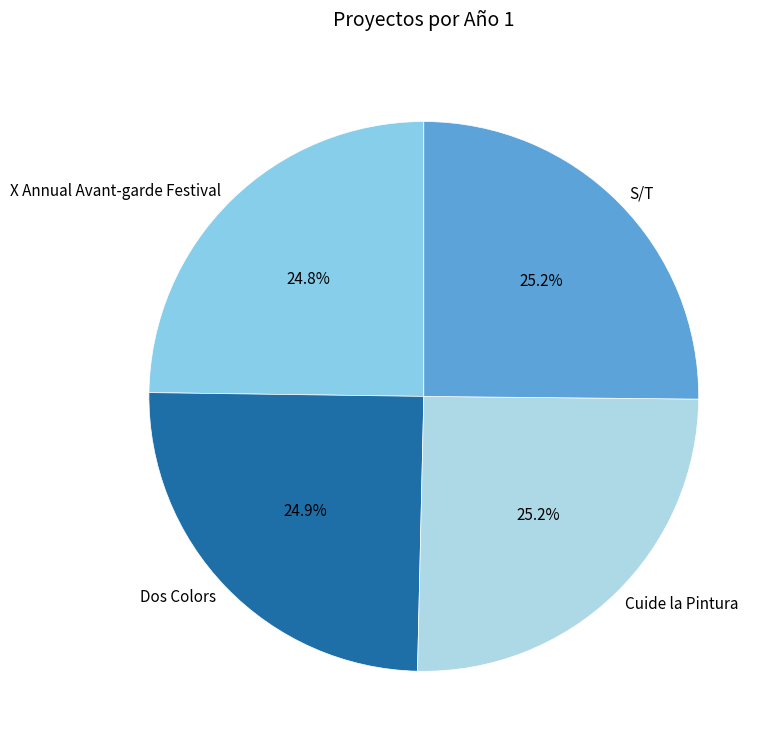

To the nearest percent, what is the combined percentage of S/T and Cuide la Pintura?

50%